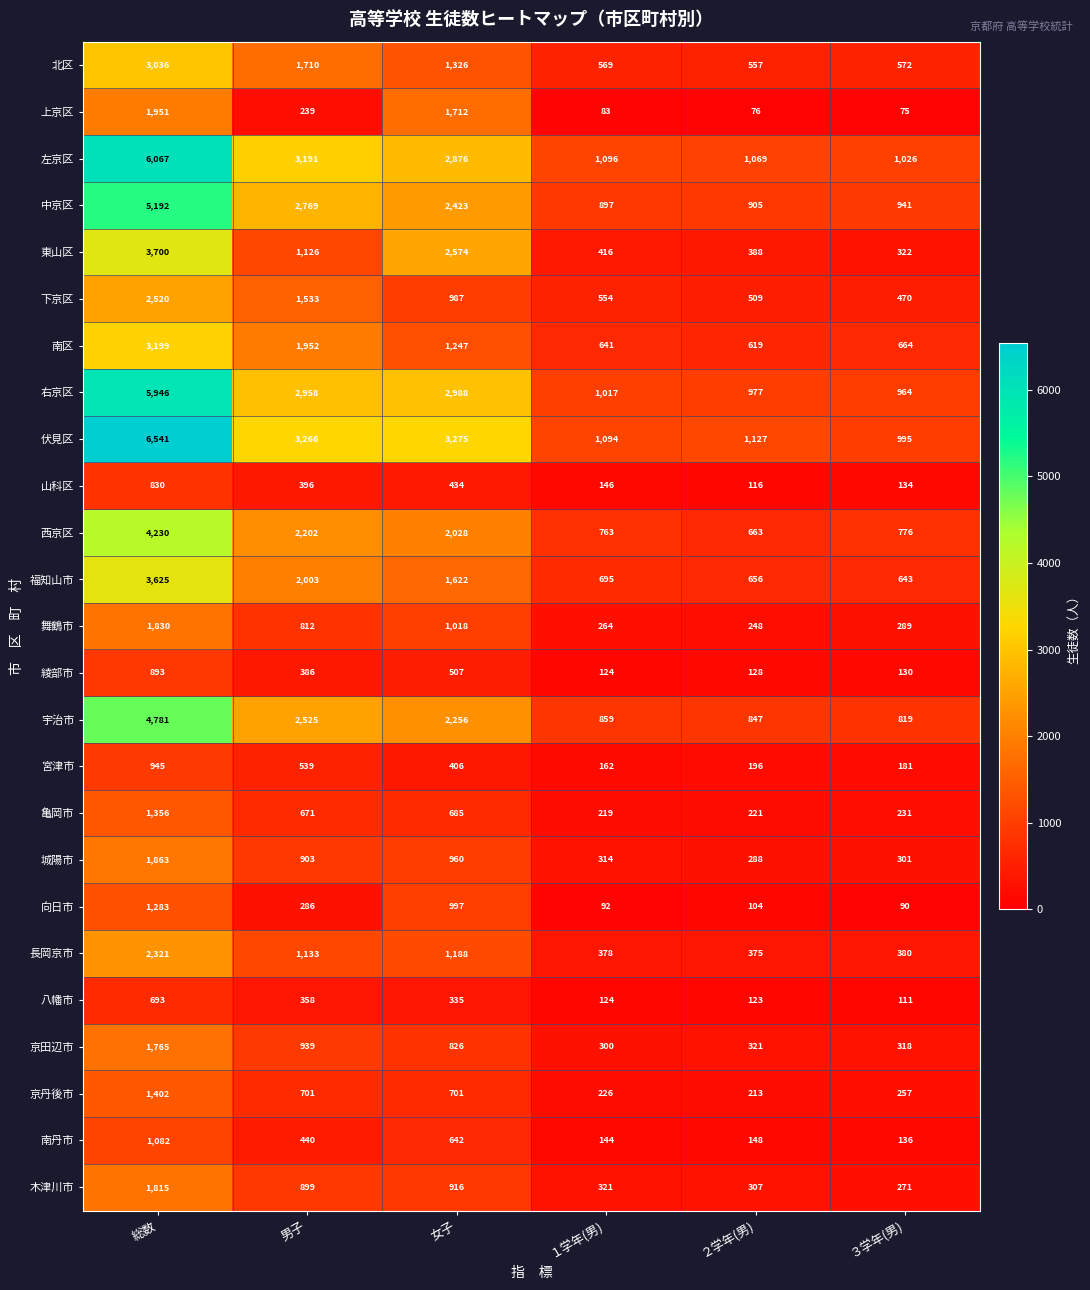

At which label does 亀岡市 first exceed 671?

総数